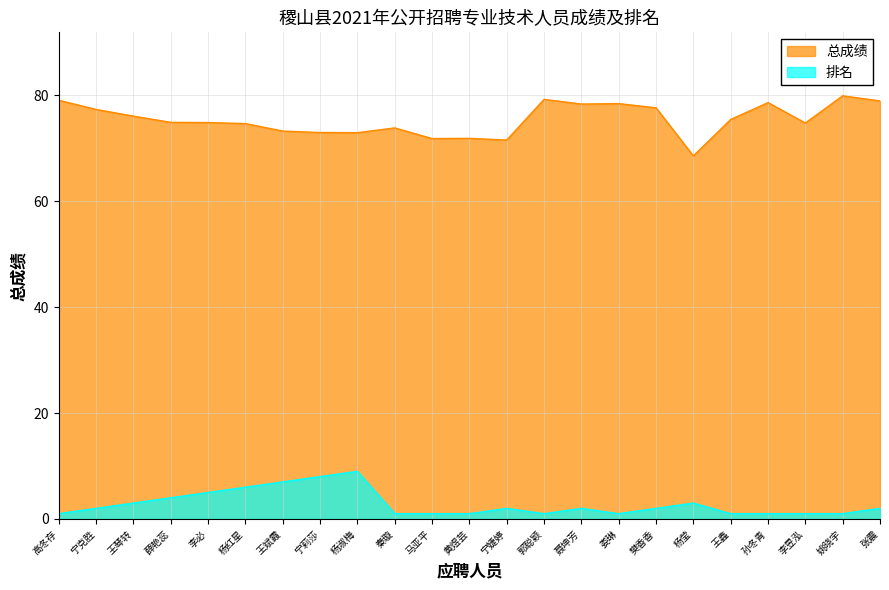

At which label does 总成绩 reach its minimum?

杨莹